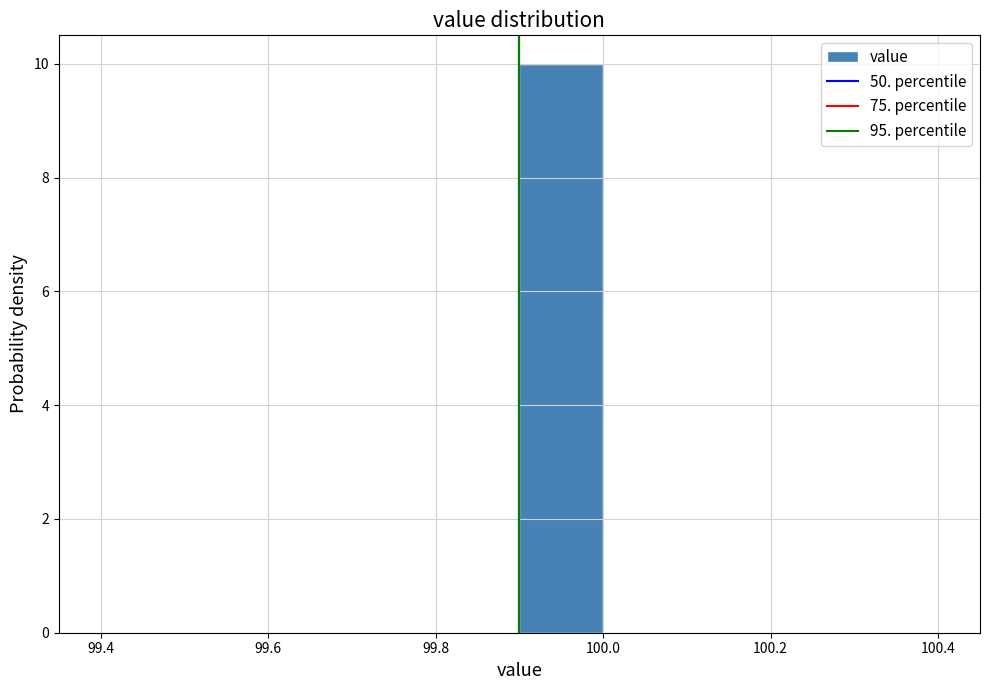

What is the height of the bar covering 99.9 to 100.0 on the x-axis? The values are not printed on the chart, so give them approximately, as read against the axis.

10